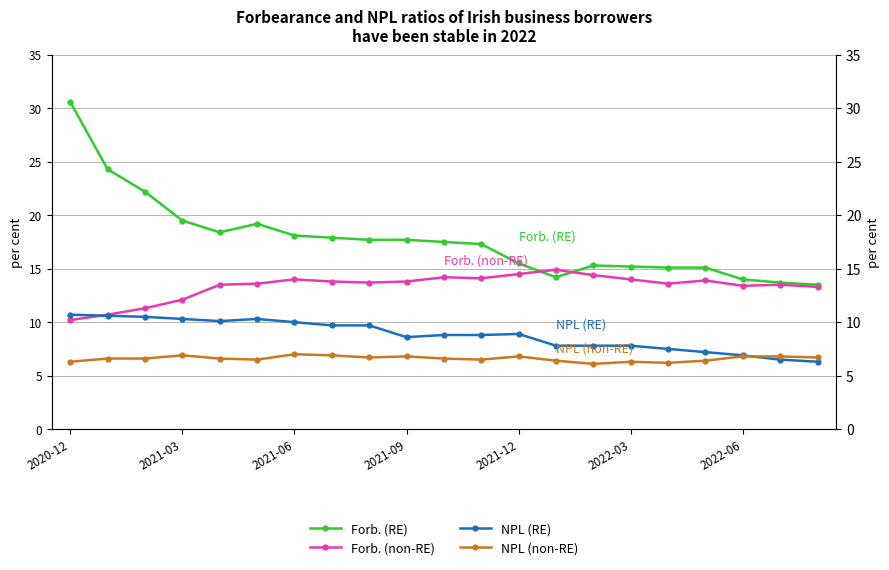

At which category is the sum across all series the highest?

2020-12